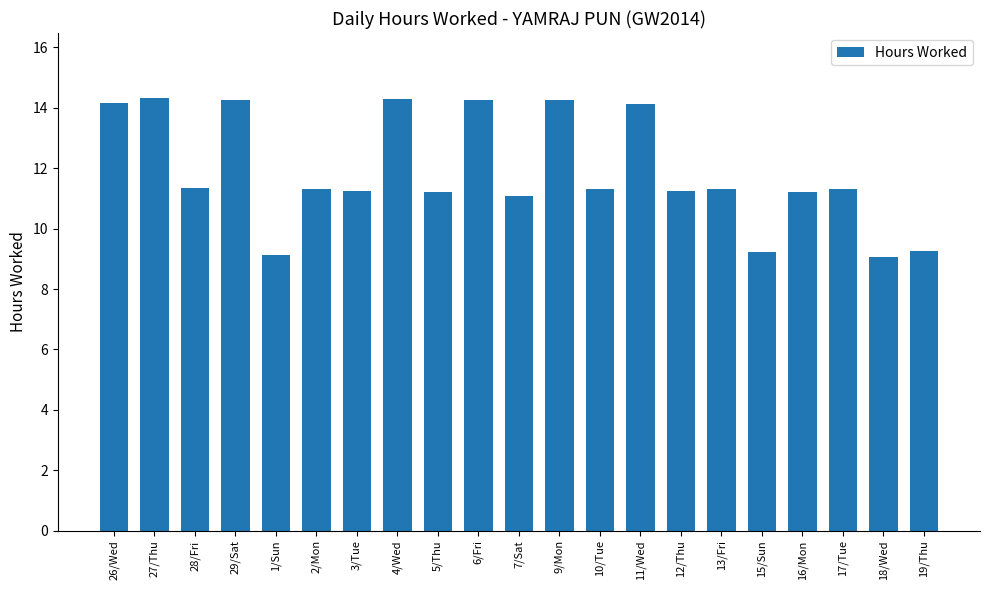

The chart shows a value of 5.7 at 11/Wed. True or false?

False